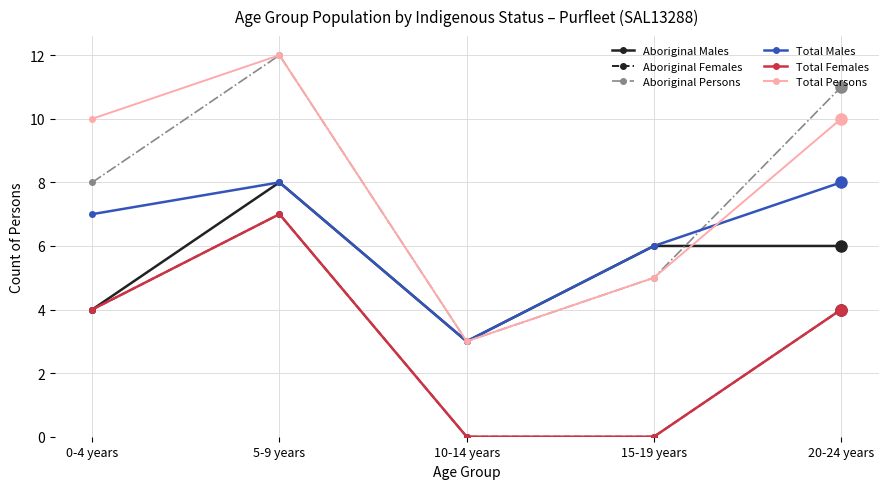

True or false: Aboriginal Persons and Total Females cross at least once.

False